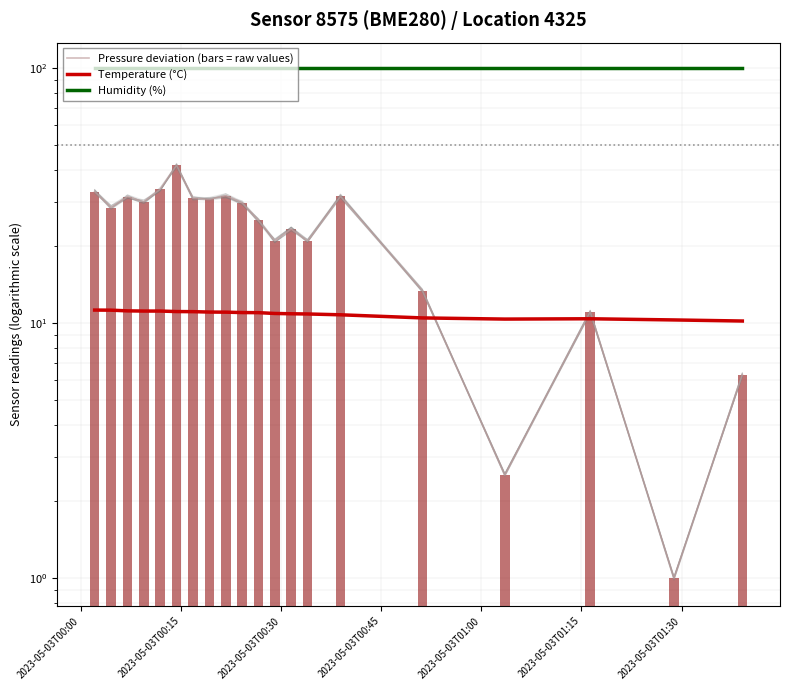

What is the value of the Pressure deviation (bars = raw values) bar at the 1st from the left?

32.9